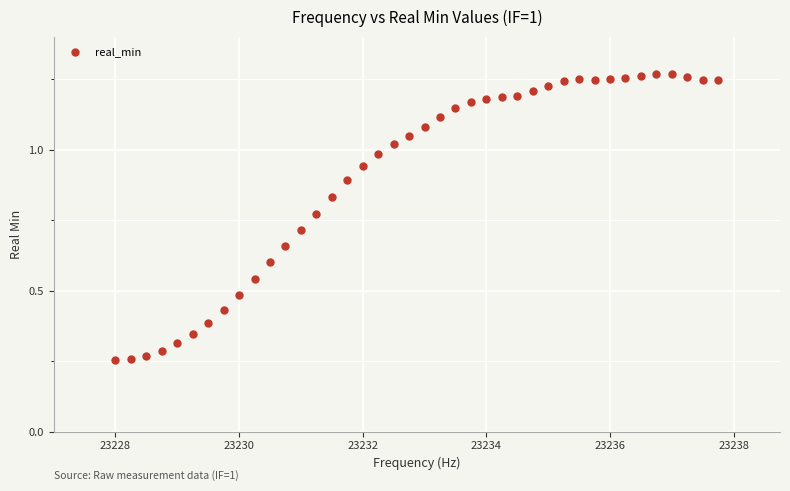

What is the range of X values (max minus min)?

9.8